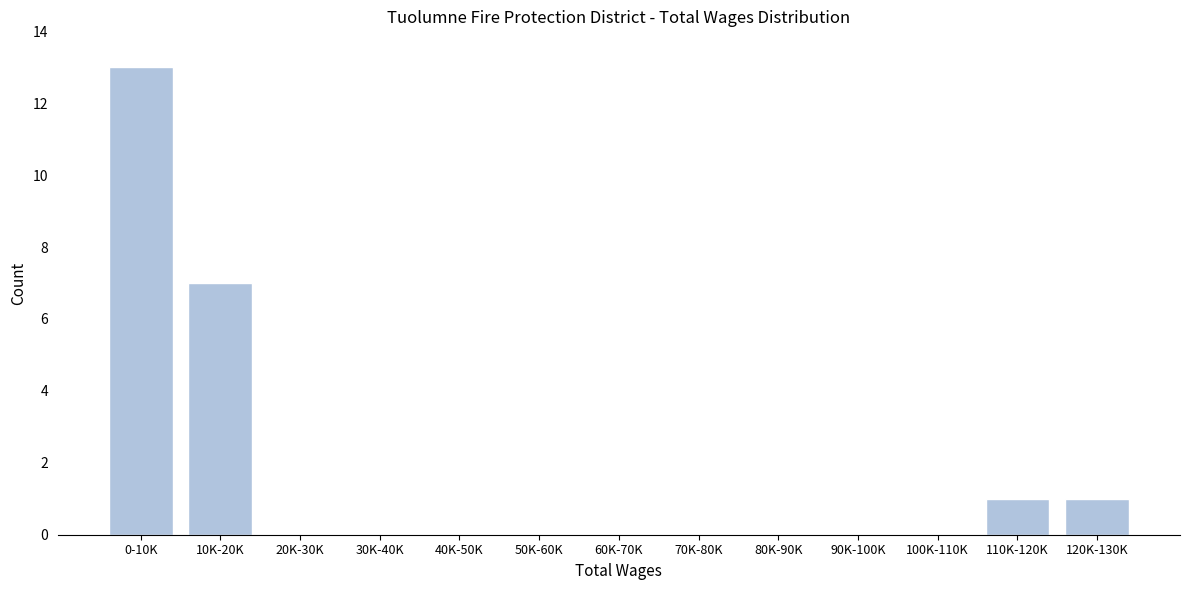

True or false: the data shows 0 at 60K-70K.

True